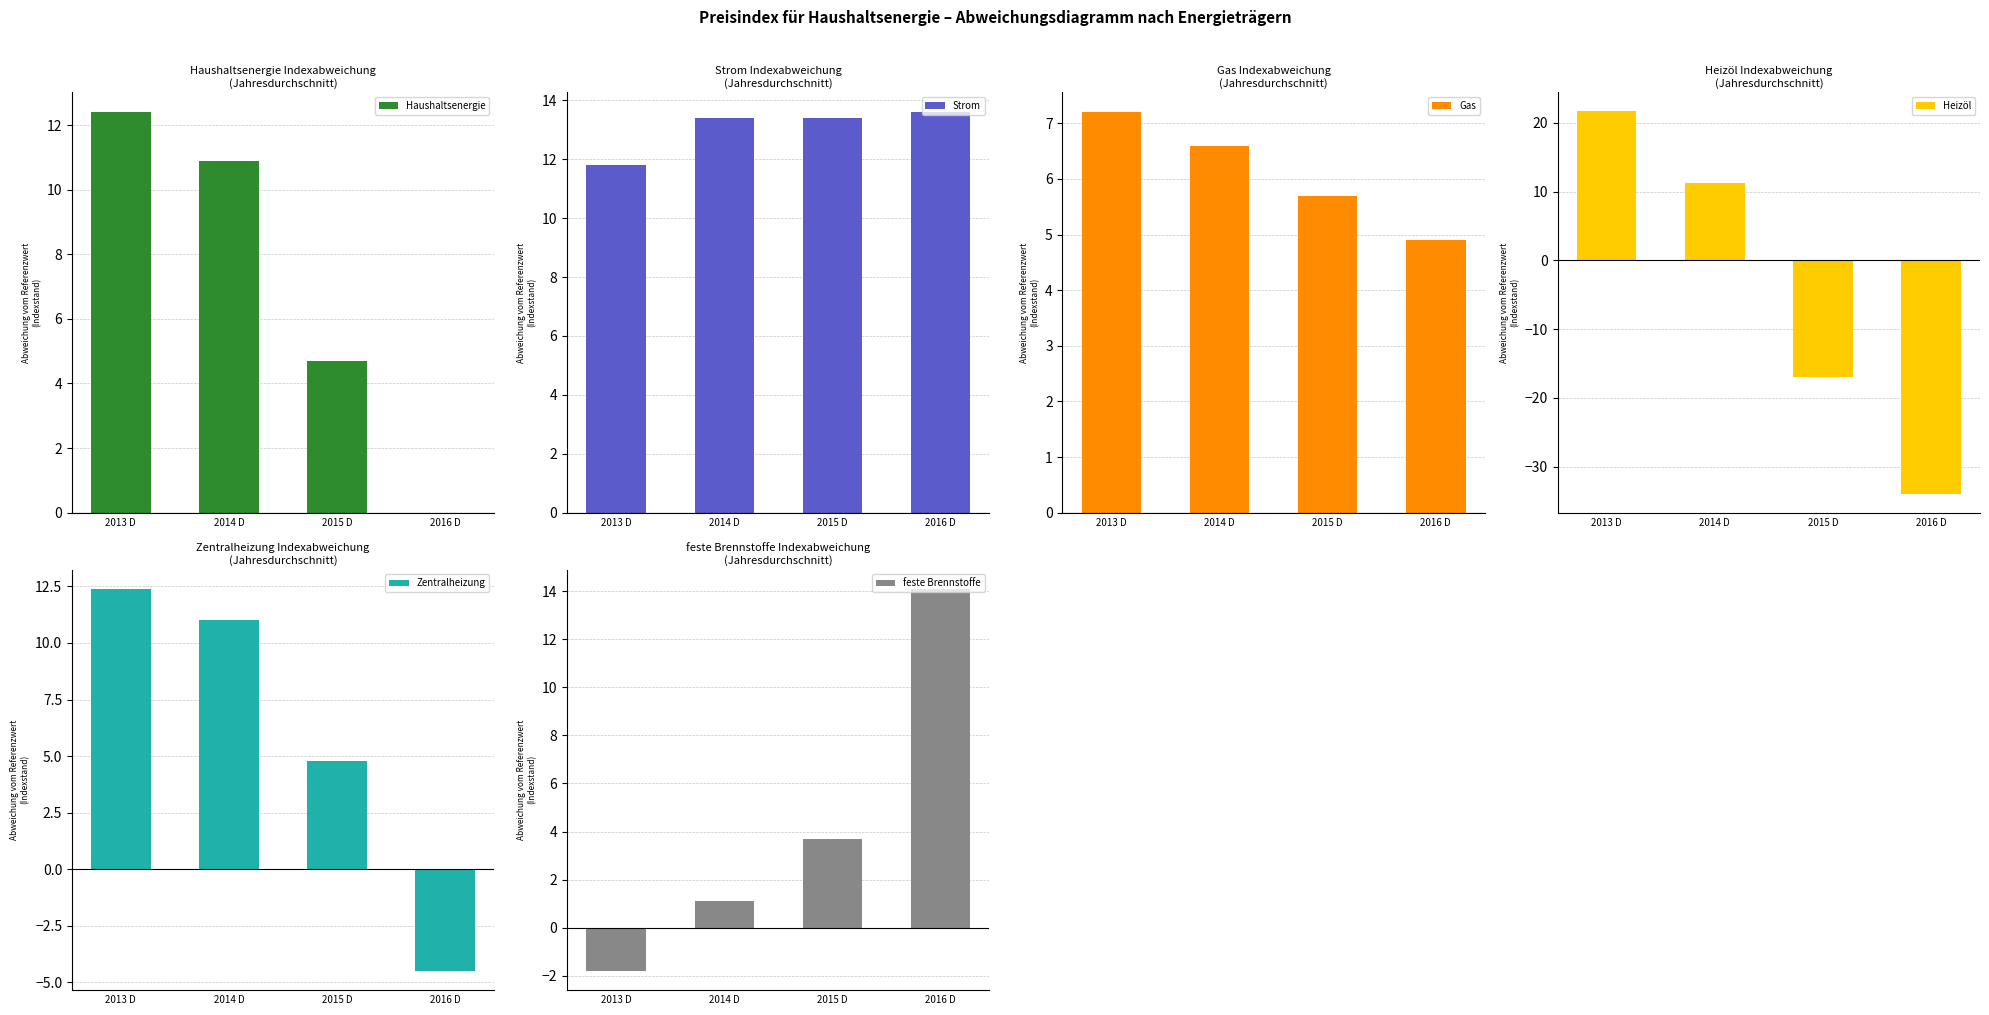

What is the label of the 1st bar from the right?

2016 D